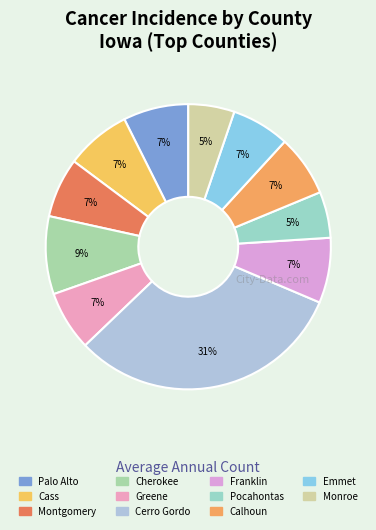

Is it true that Pocahontas is 5% of the pie?

True